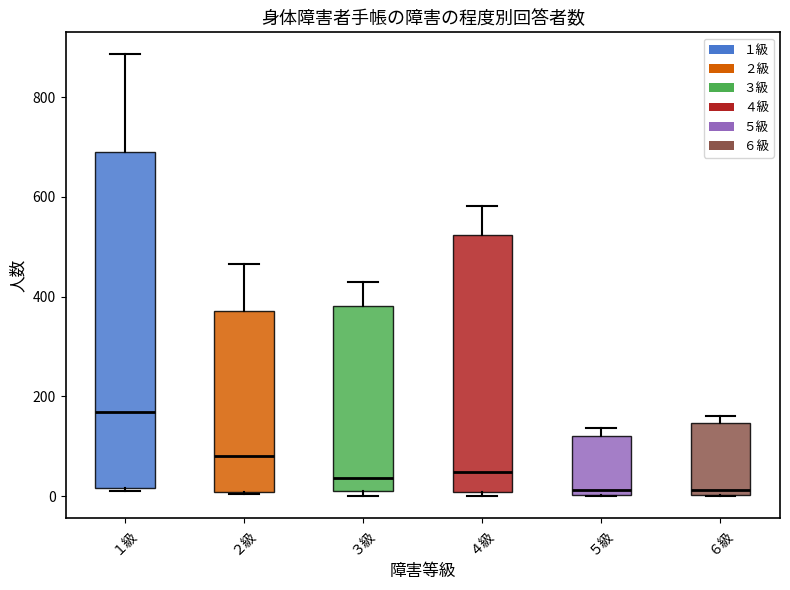

Which box is the tallest, from its lower edge to its upper edge?

１級